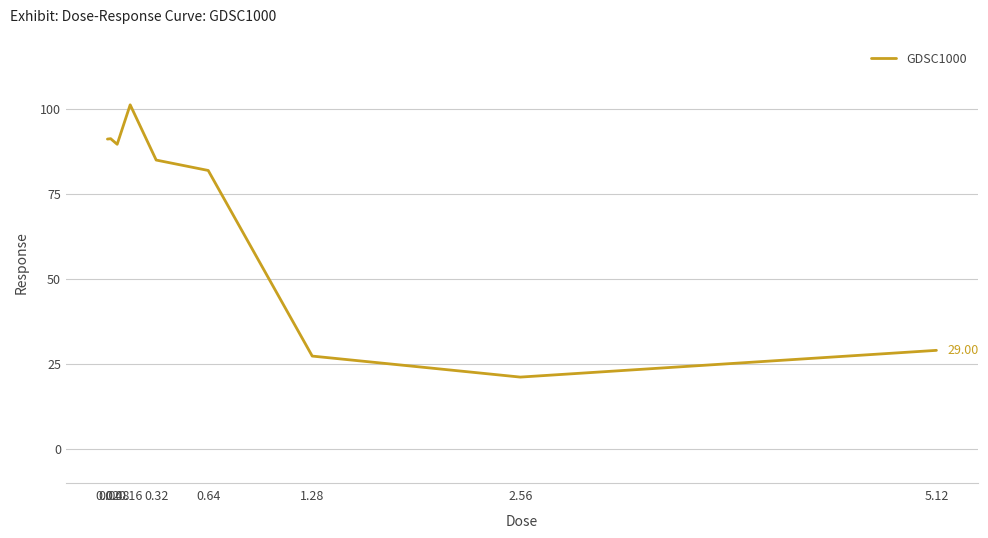

What is the difference between the maximum and minimum values?

80.1